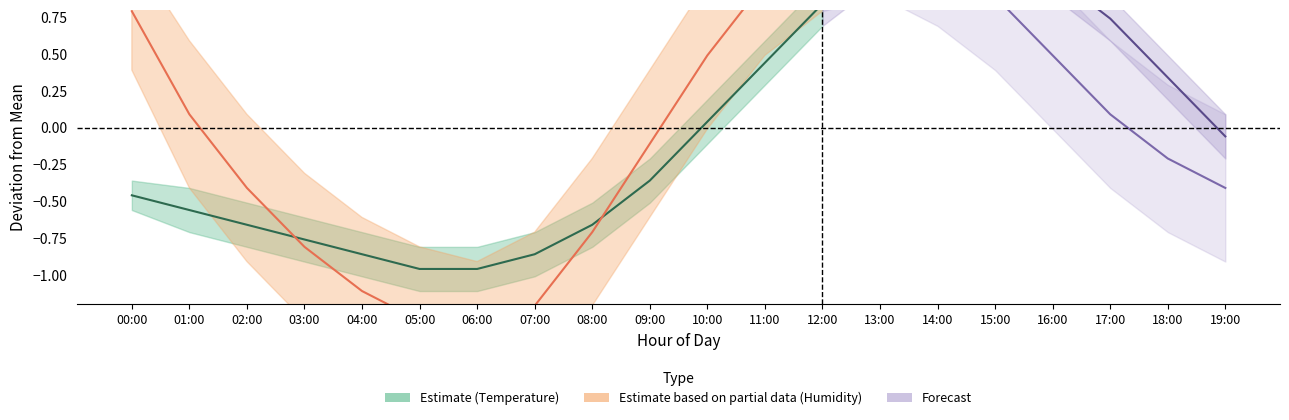

Is this an area chart (filled region under the line)?

No